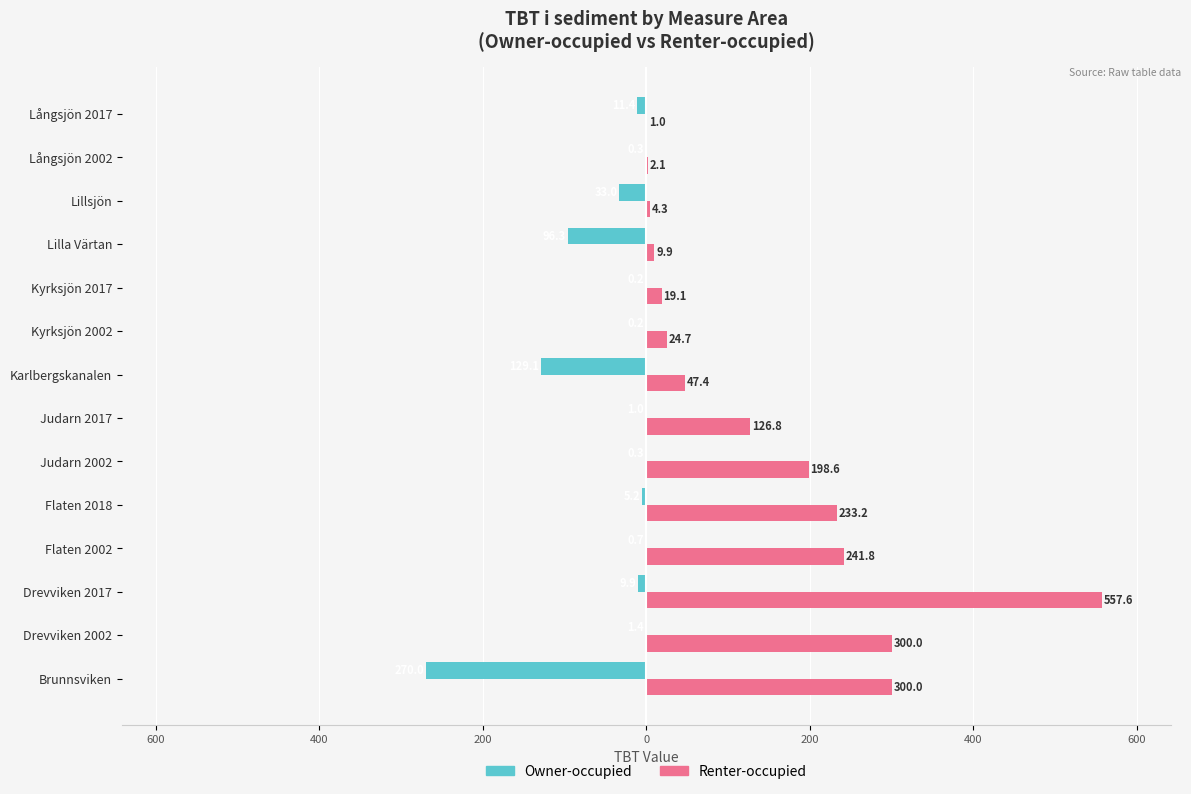

Rank the series by their average value, from highest to lowest.

Renter-occupied, Owner-occupied